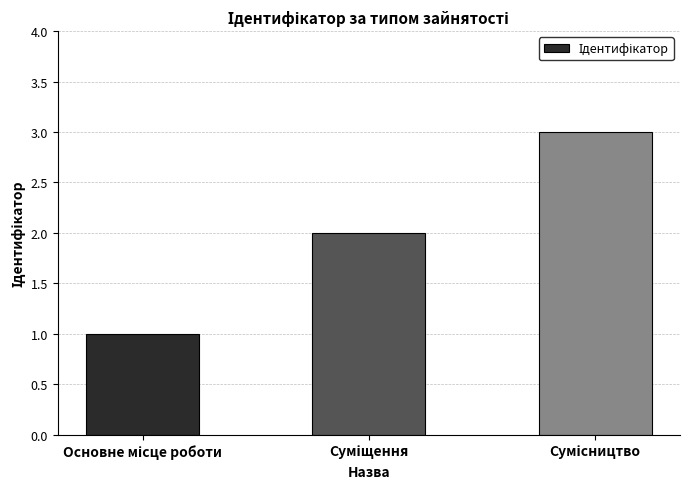

What is the greatest value displayed?

3